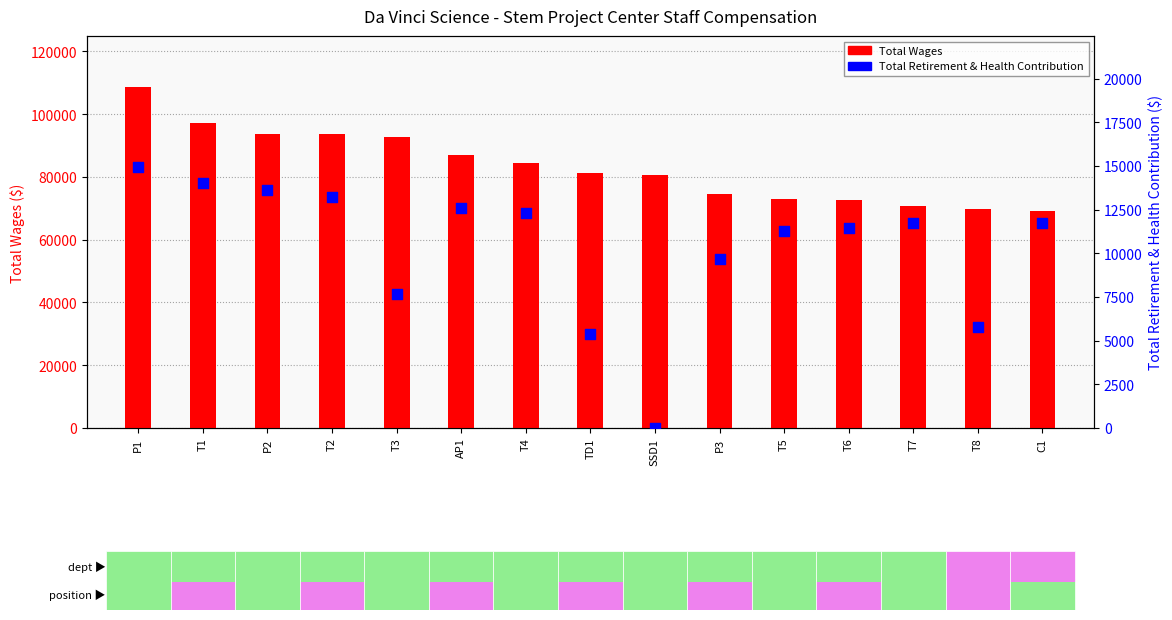

What is the total value across all series at P1?

123597